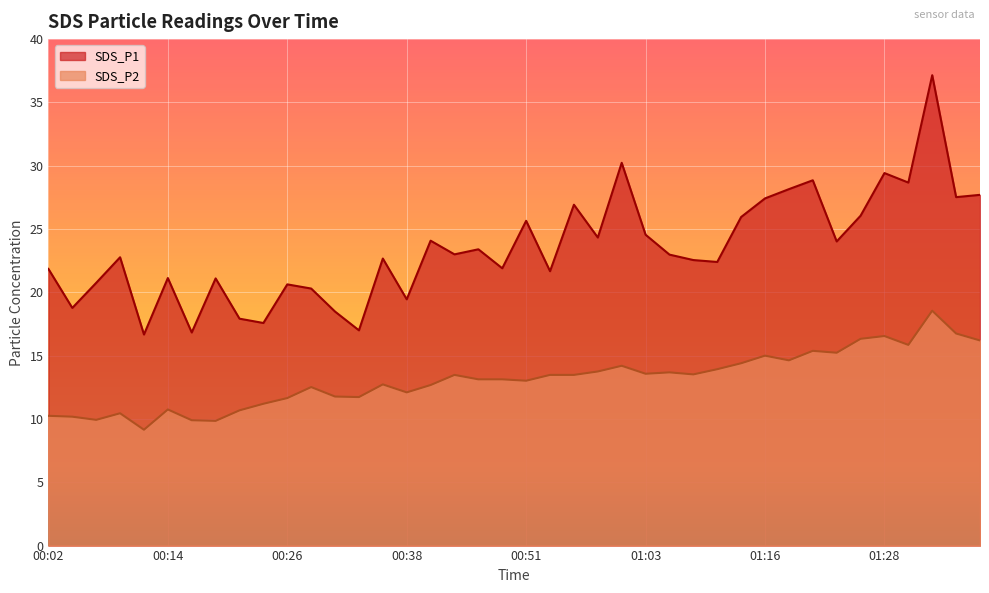

What is the lowest value of the SDS_P1 series?

16.7